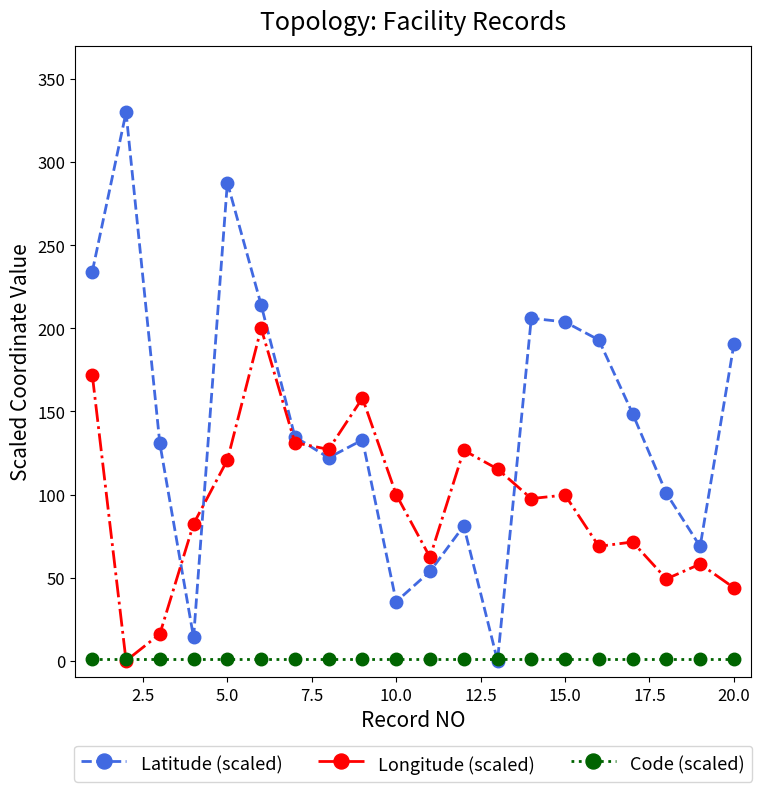

List the series in order of their peak value, lowest first.

Code (scaled), Longitude (scaled), Latitude (scaled)